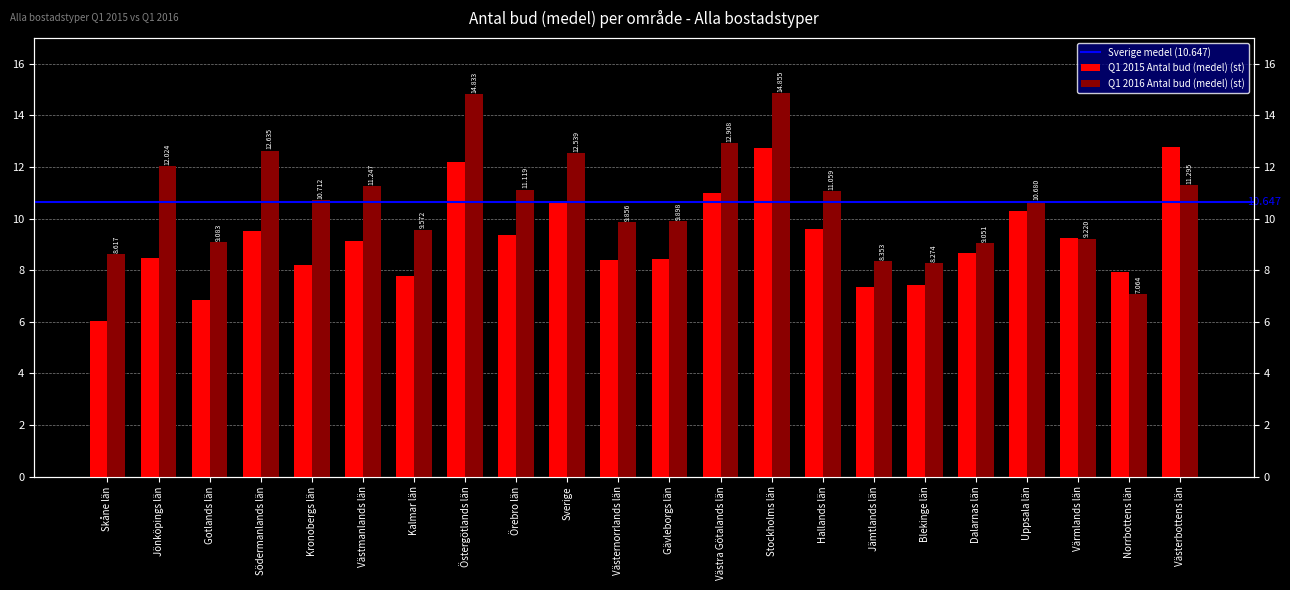

Which series changed the most between Gävleborgs län and Norrbottens län?

Q1 2016 Antal bud (medel) (st)